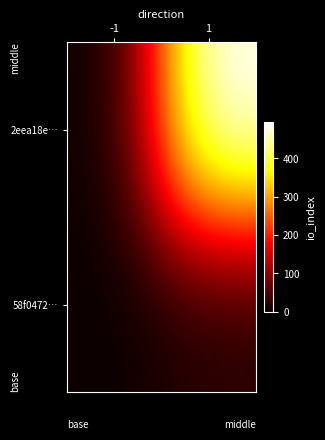

Reading right to left, list all the values displayed in this chart.

2eea18e…: 1=494	-1=-1
58f0472…: 1=17	-1=1